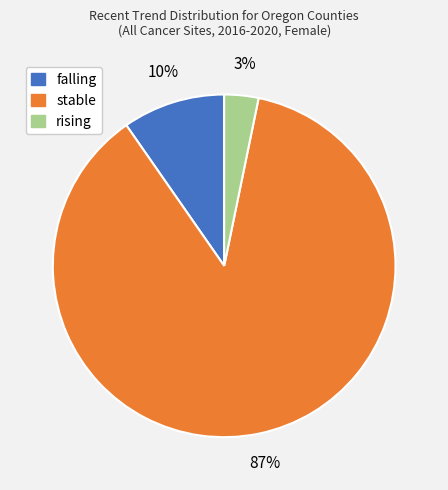

Which slice represents more than half of the pie?

stable